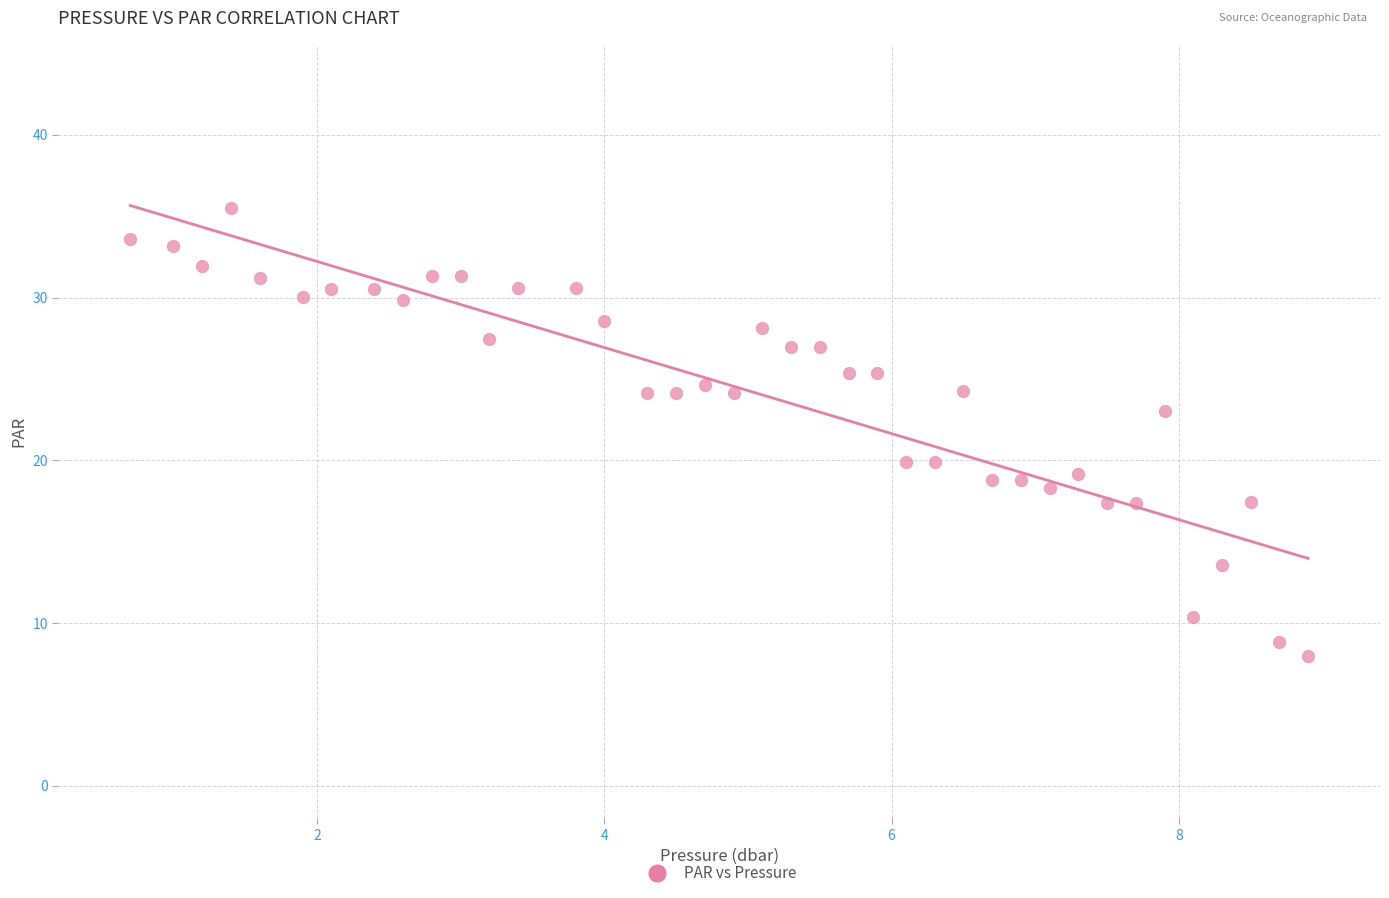

What is the range of X values (max minus min)?

8.2